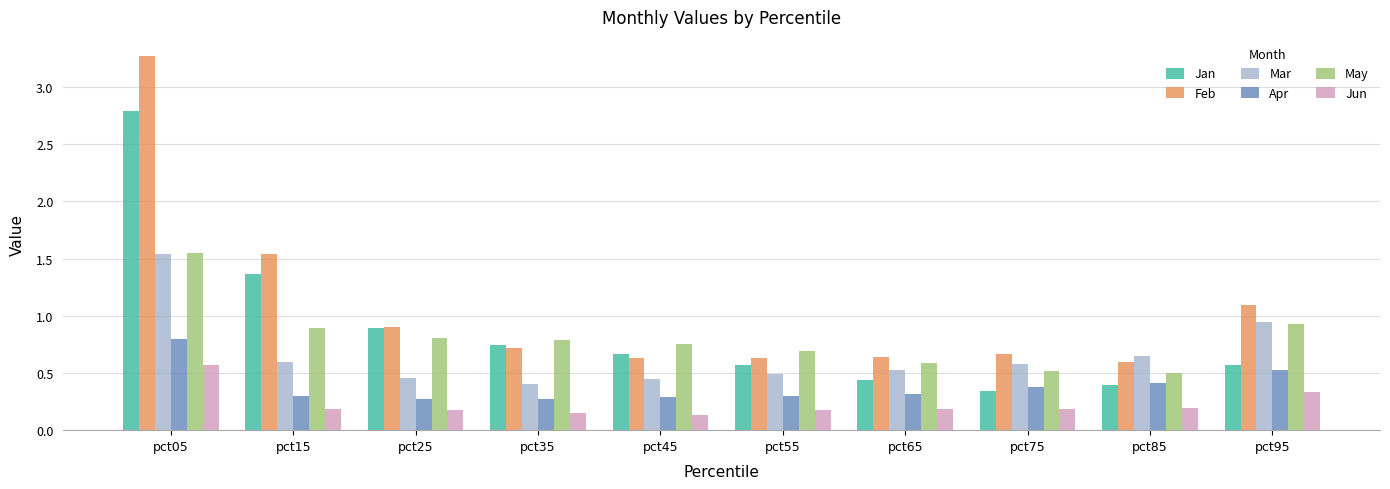

Between pct05 and pct15, which series saw the biggest shift?

Feb